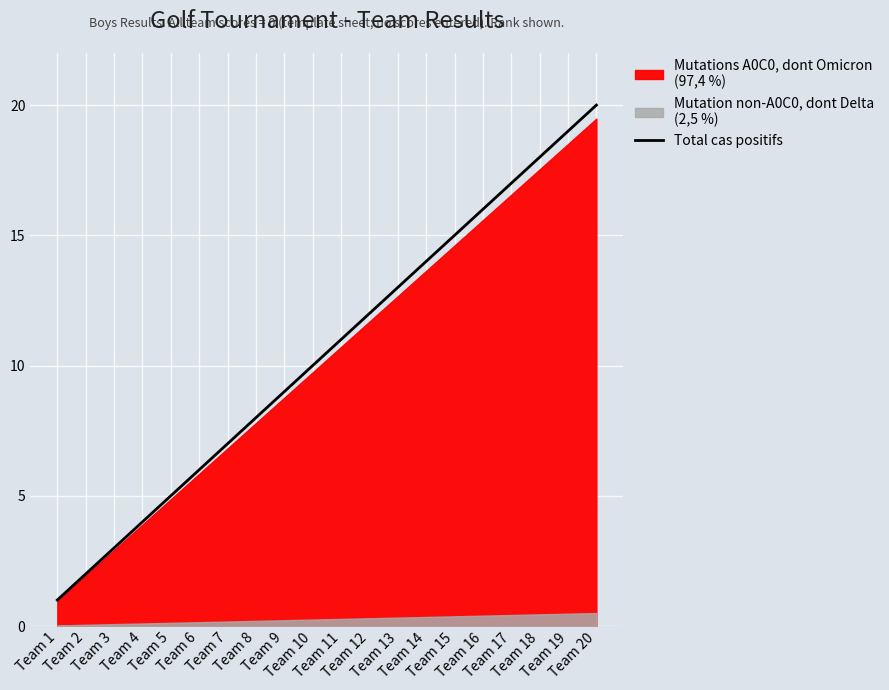

True or false: the data has more than 0 interior local peaks.

False